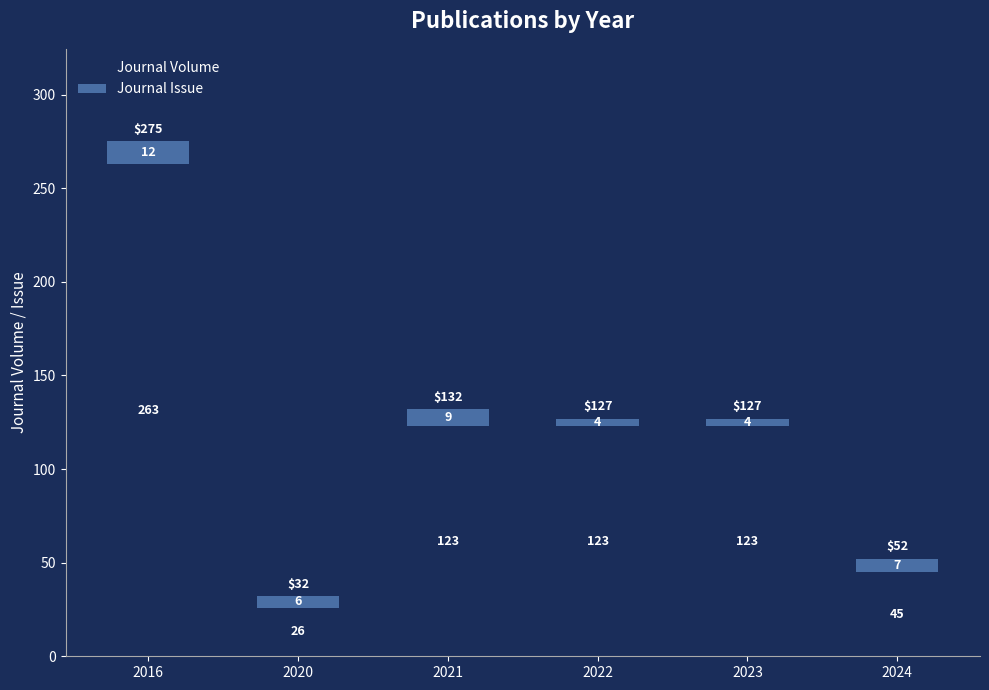

What are all the series names shown in the legend?

Journal Volume, Journal Issue